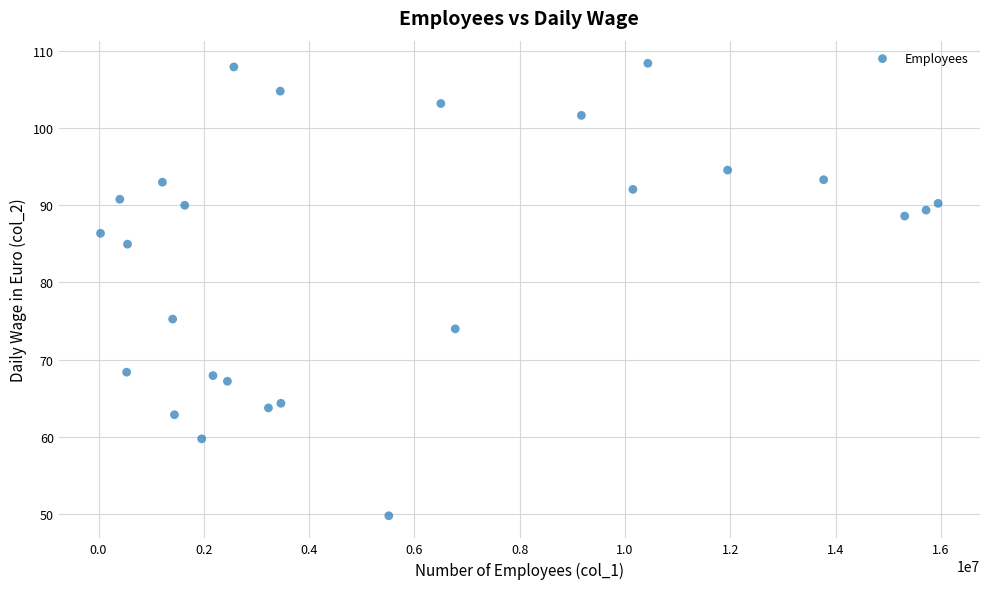

What Y value in the scatter plot is closest to 79?

75.2